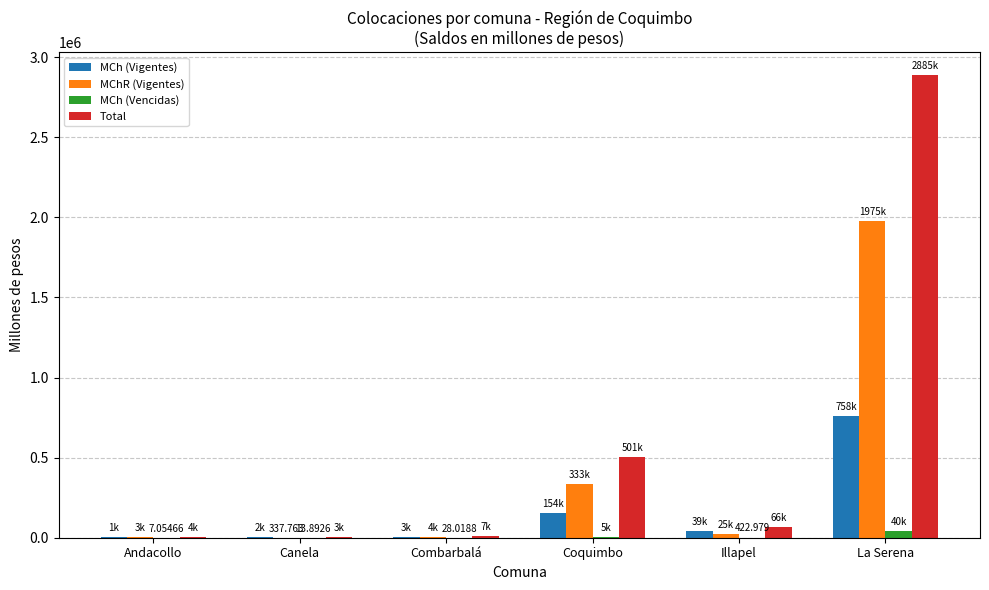

Which series changed the most between Coquimbo and La Serena?

Total